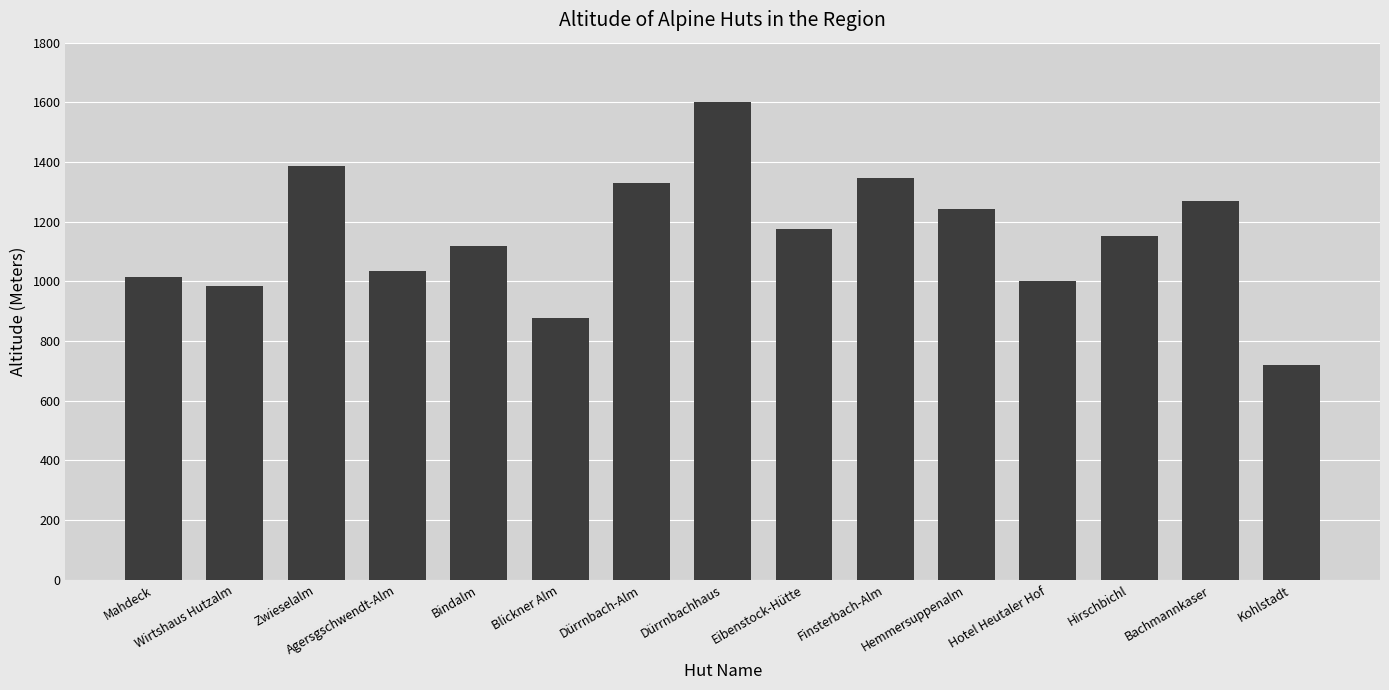

Which category has the highest value across all series?

Dürrnbachhaus